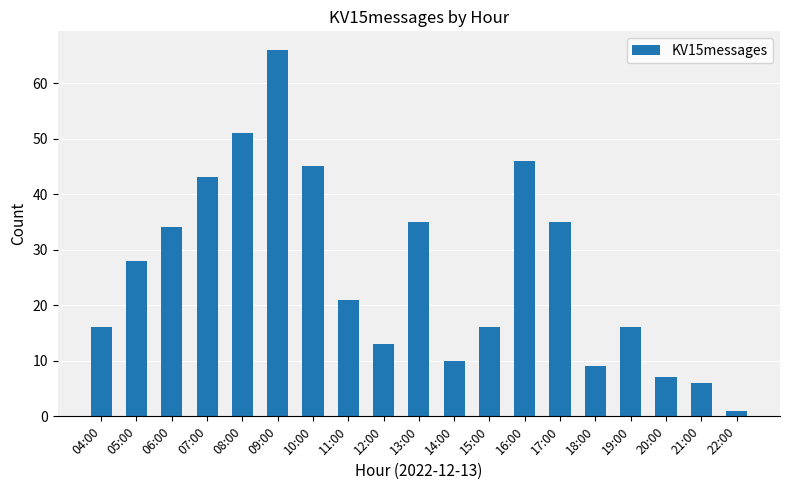

What is the average value?

26